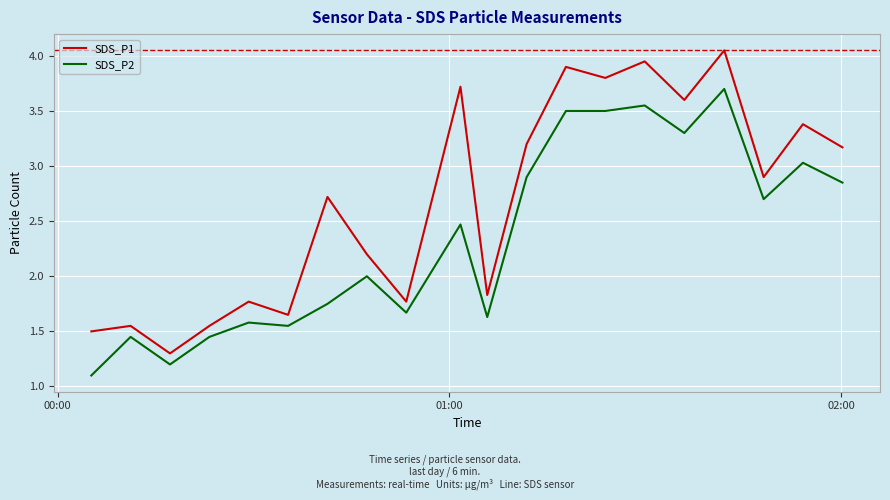

What is the minimum value for SDS_P2?

1.1